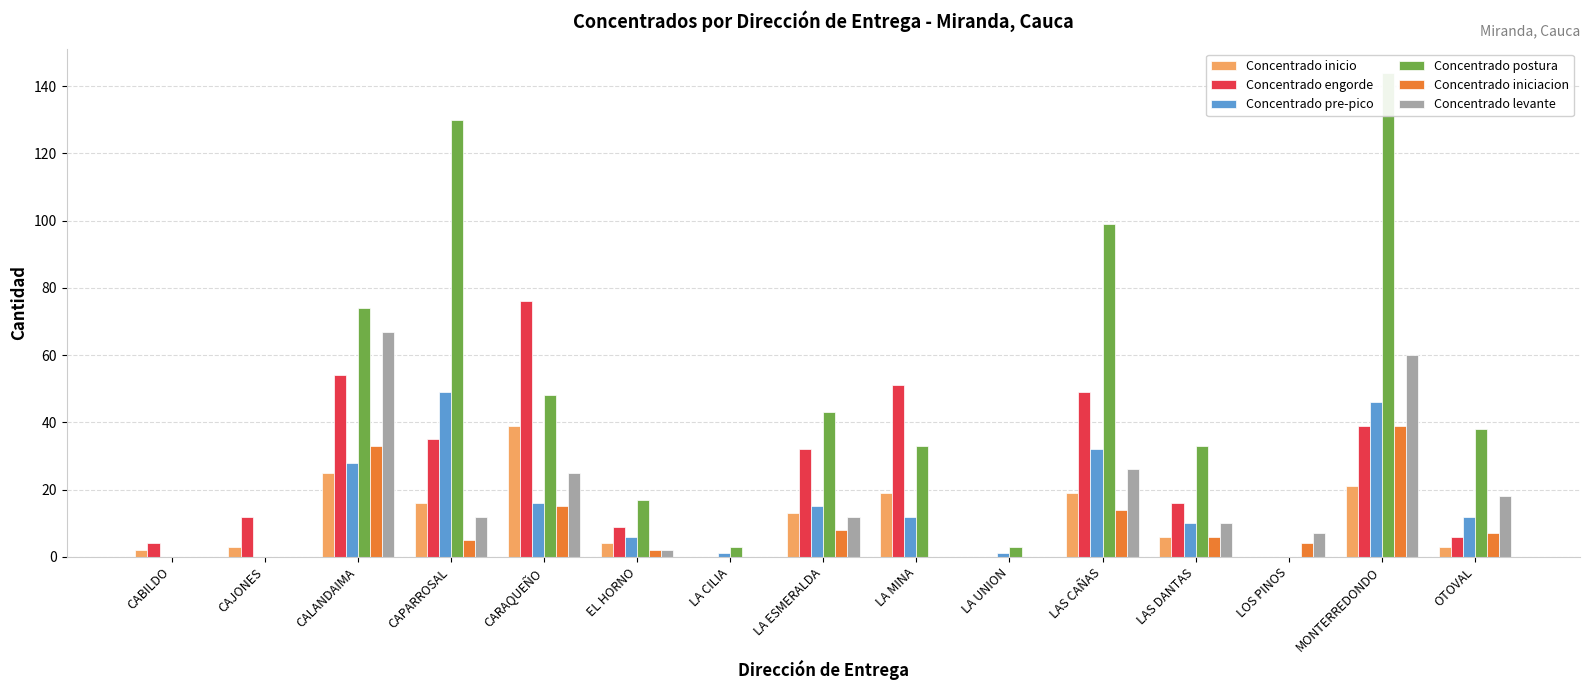

At how many categories does at least one series exceed 27?

9